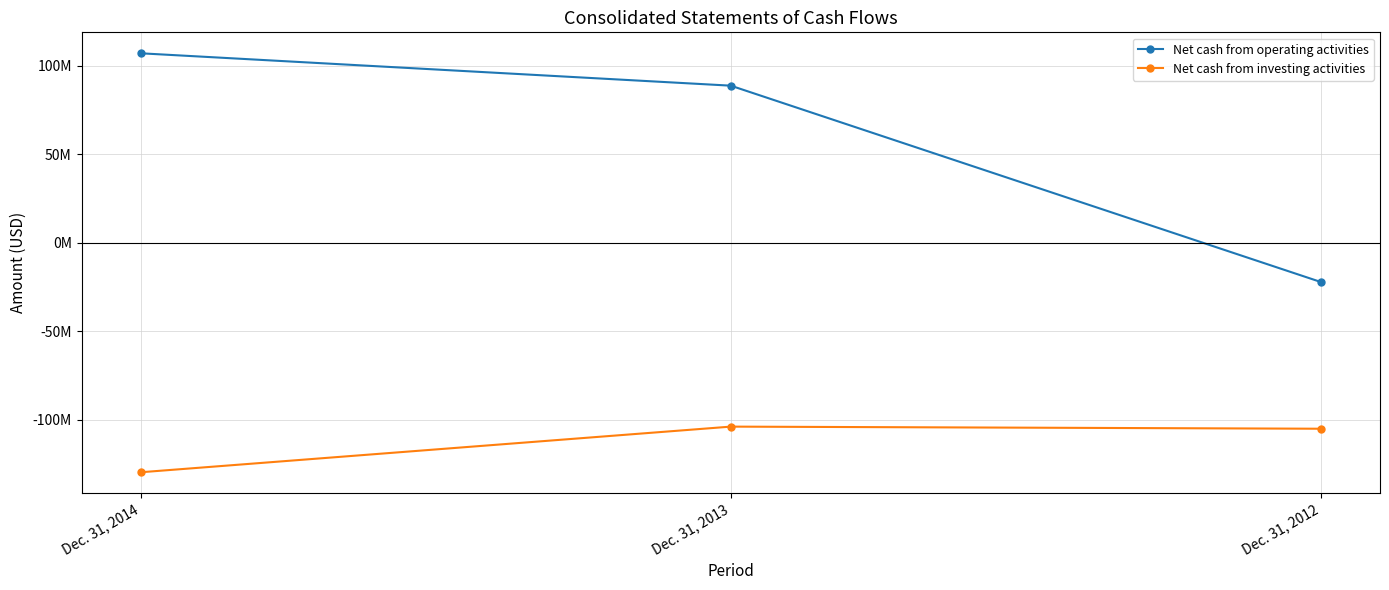

What are all the series names shown in the legend?

Net cash from operating activities, Net cash from investing activities